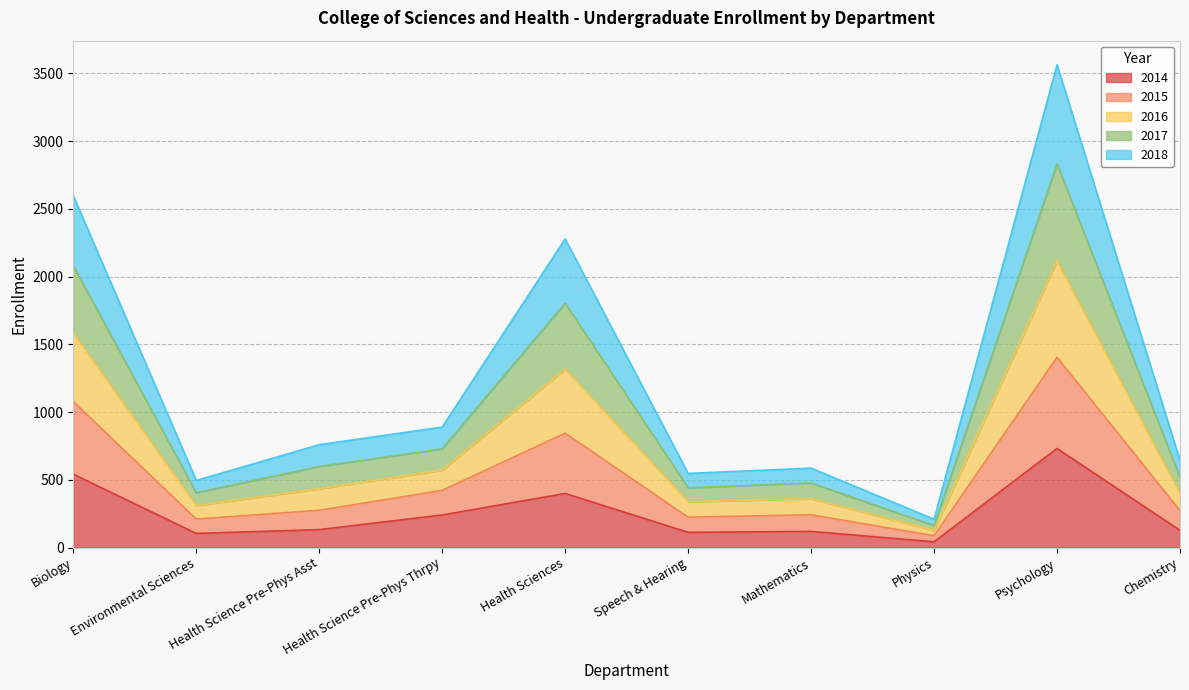

Which series has the widest spread of values?

2016